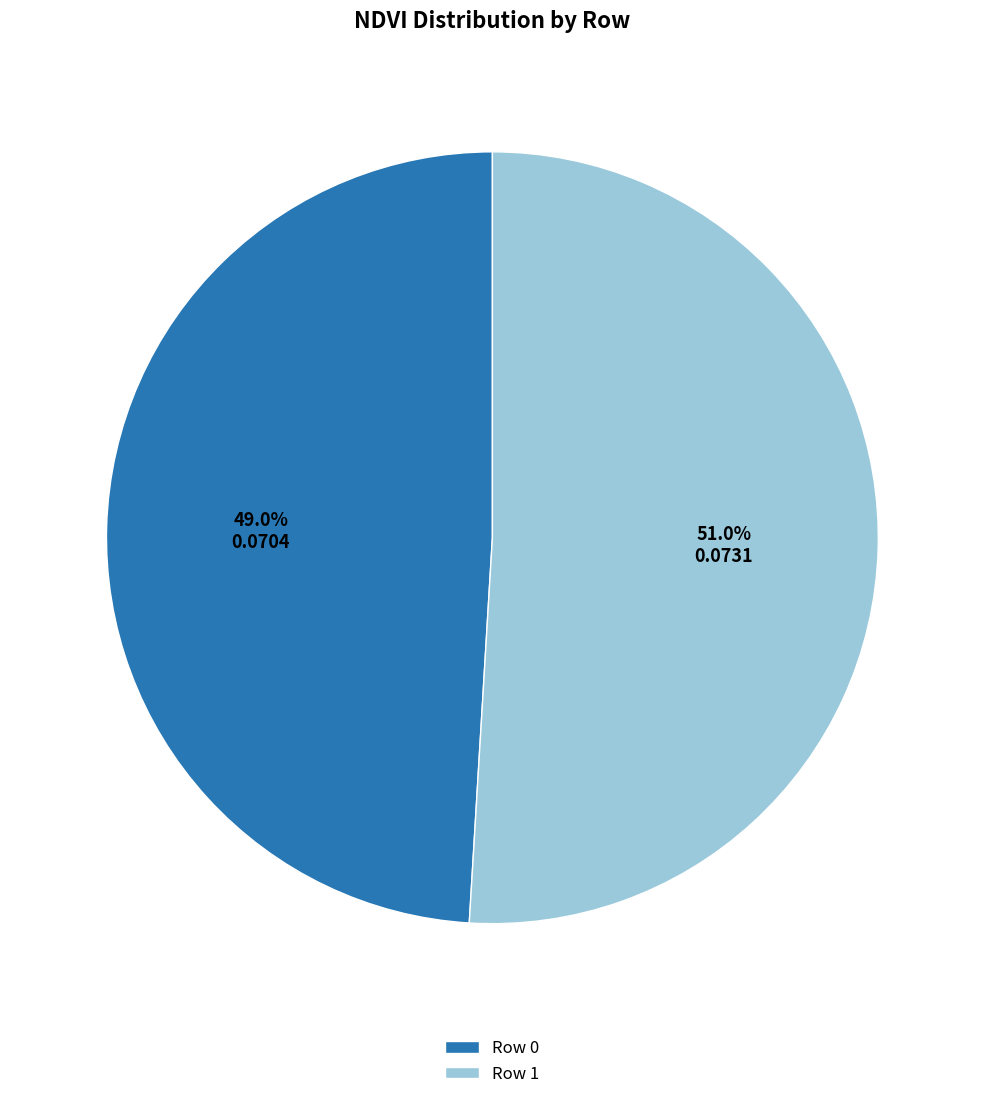

Do Row 0 and Row 1 together represent more than half of the pie?

Yes